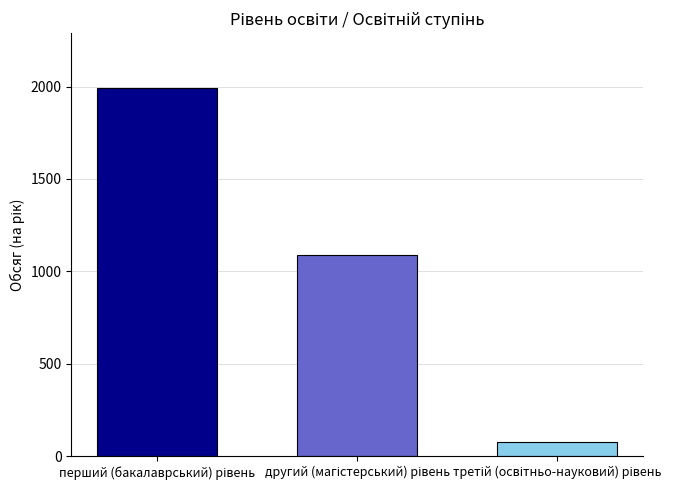

What is the sum of all values?

3155